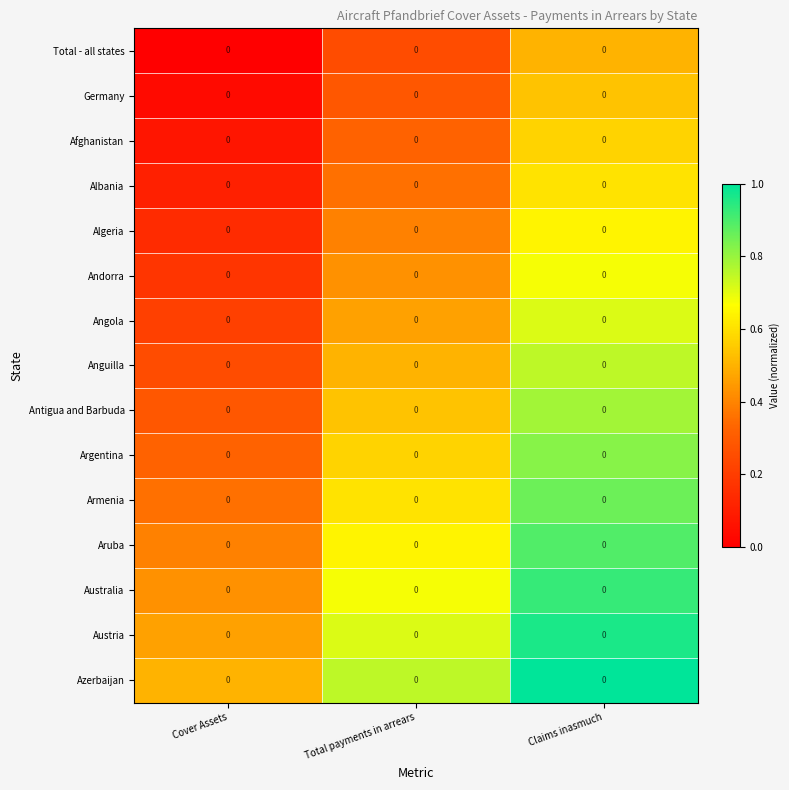

What is the spread (max minus min) of values at Cover Assets?

0.5